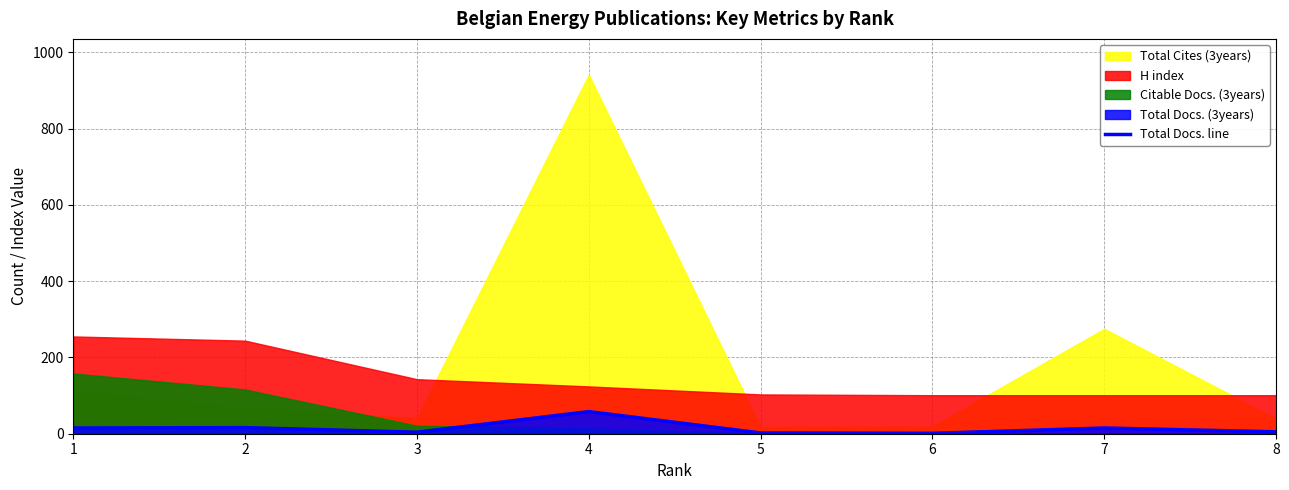

Reading left to right, list all the values displayed in this chart.

1=15	2=16	3=4	4=58	5=2	6=1	7=15	8=5